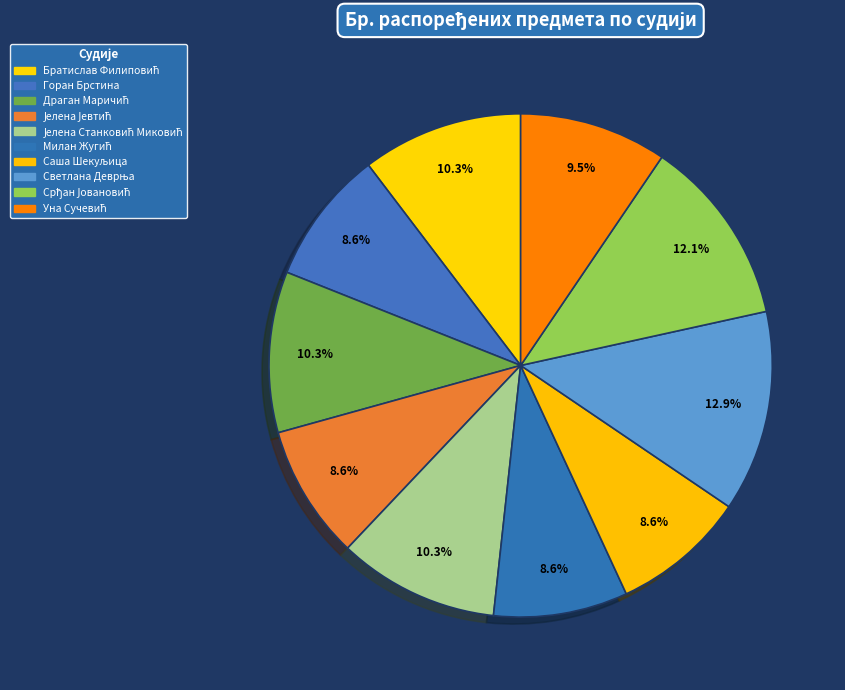

To the nearest percent, what is the average slice percentage?

10%